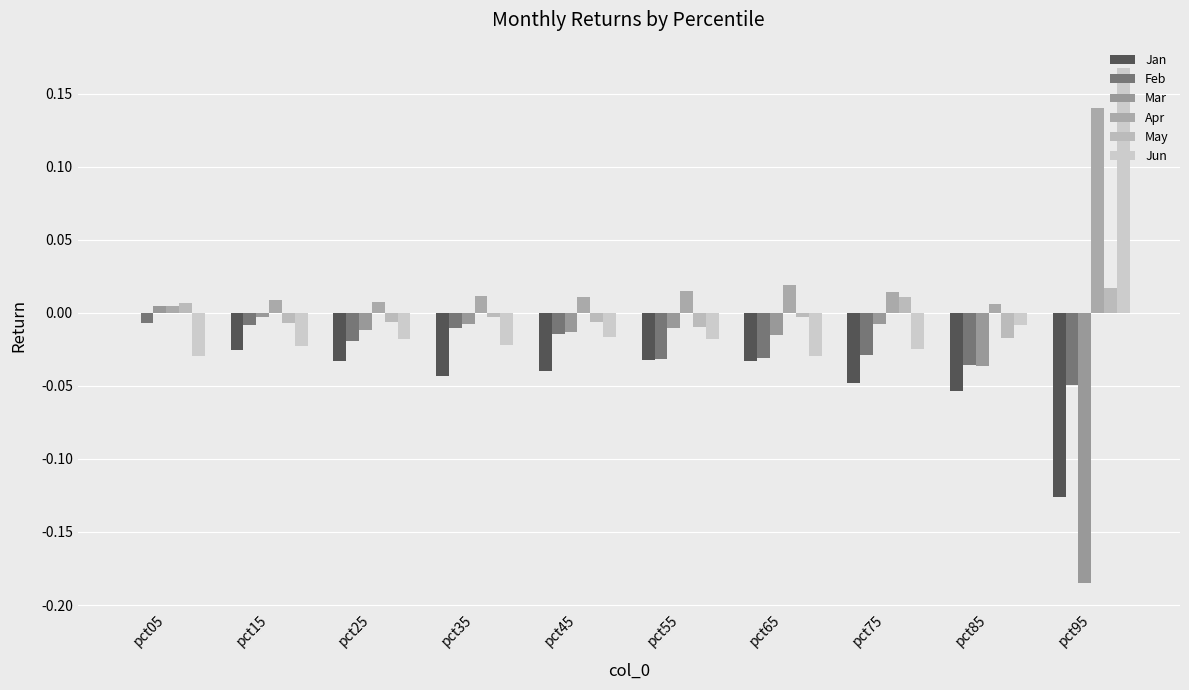

Between pct05 and pct25, which series saw the biggest shift?

Jan